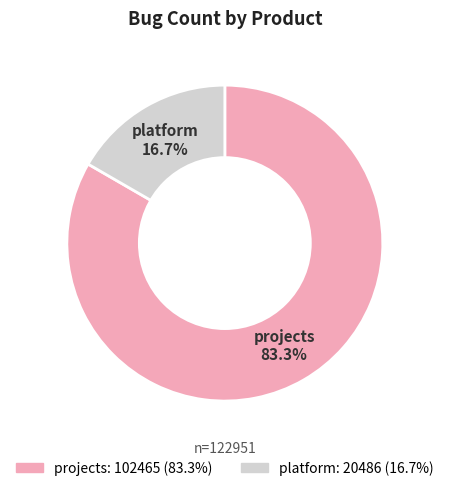

What percentage is NOT represented by platform?

83.3%